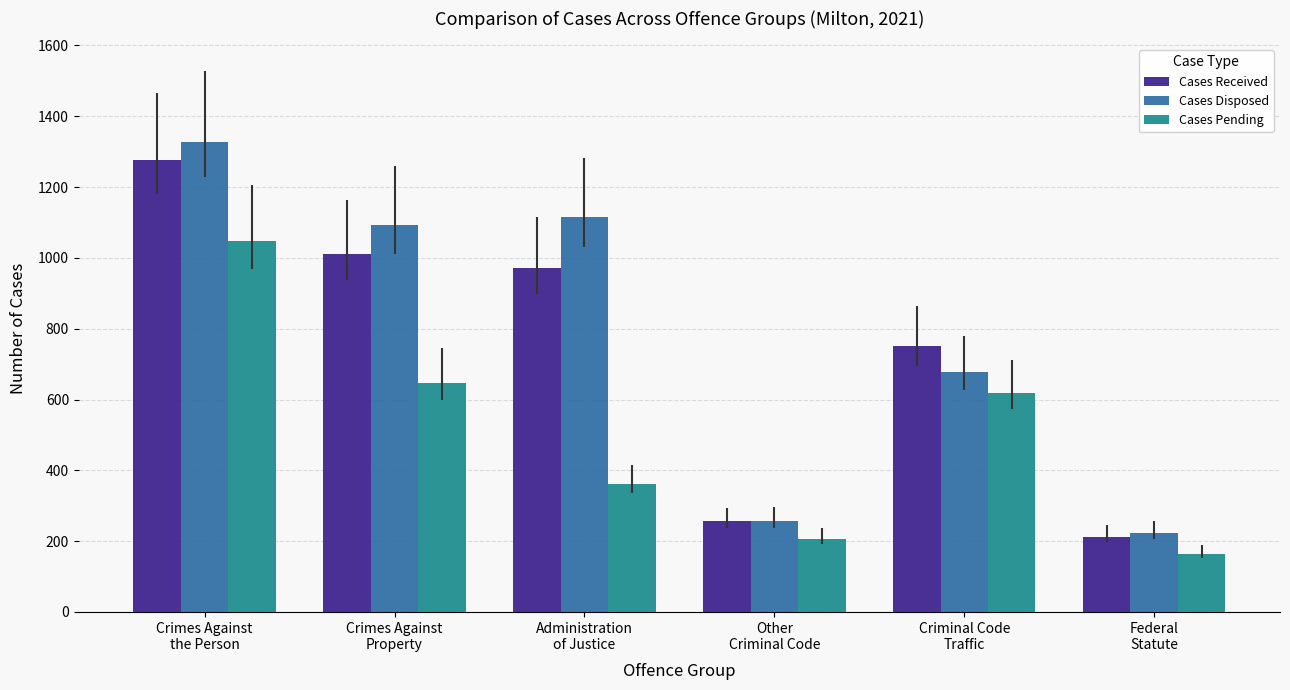

Read the Cases Received value at Other
Criminal Code, to the nearest 50.

250